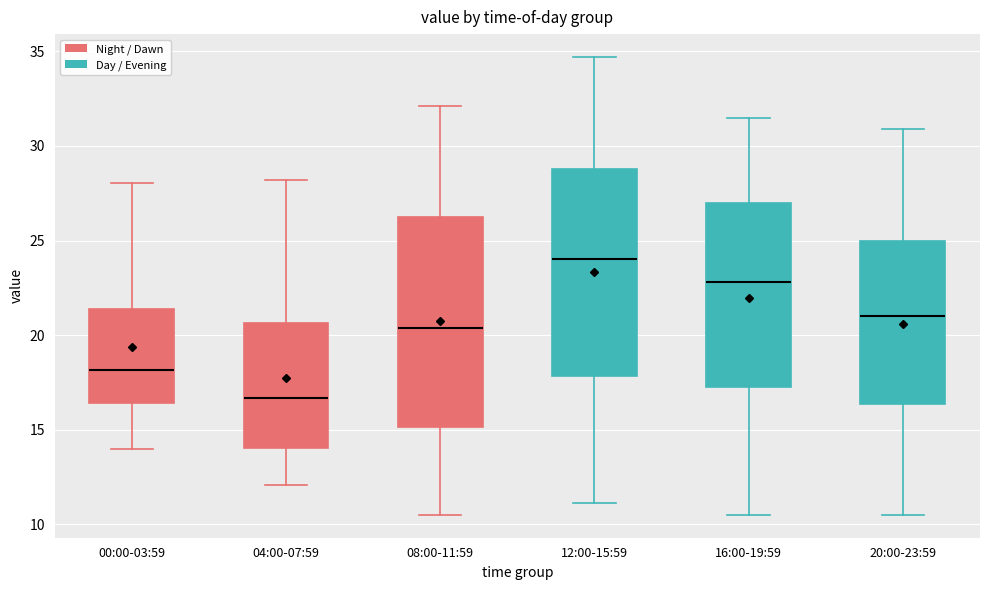

Reading left to right, transcribe this box plot: for each box, give where its median line is, the range the box spans, and where its two whiskers end, as read against the y-axis. The values are not printed on the chart, so give them approximately, as read against the axis.

00:00-03:59: median 18.0, box 16.5 to 21.5, whiskers 14.0 to 28.0
04:00-07:59: median 16.5, box 14.0 to 20.5, whiskers 12.0 to 28.0
08:00-11:59: median 20.5, box 15.0 to 26.5, whiskers 10.5 to 32.0
12:00-15:59: median 24.0, box 18.0 to 29.0, whiskers 11.0 to 34.5
16:00-19:59: median 23.0, box 17.5 to 27.0, whiskers 10.5 to 31.5
20:00-23:59: median 21.0, box 16.5 to 25.0, whiskers 10.5 to 31.0